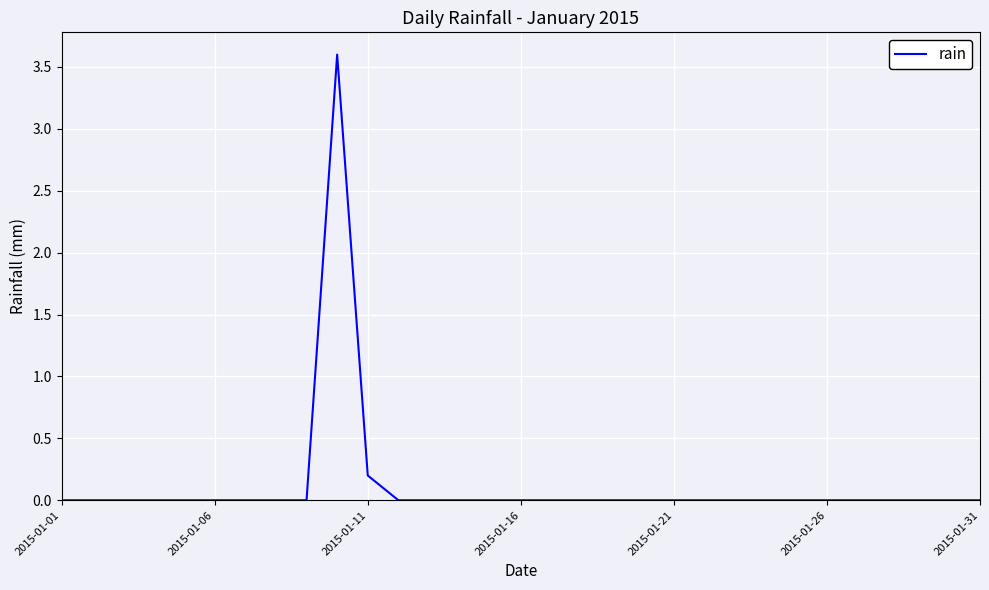

What is the difference between the maximum and minimum values?

3.6